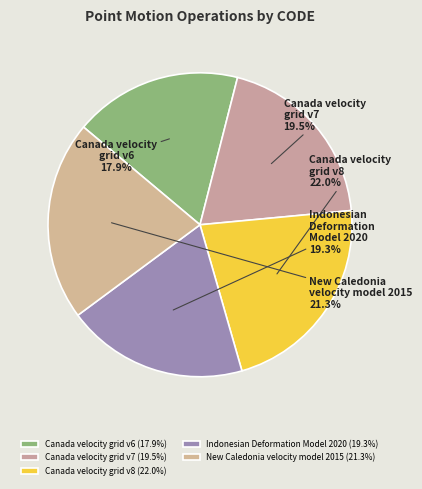

Does Canada velocity grid v7 represent more than half of the total?

No